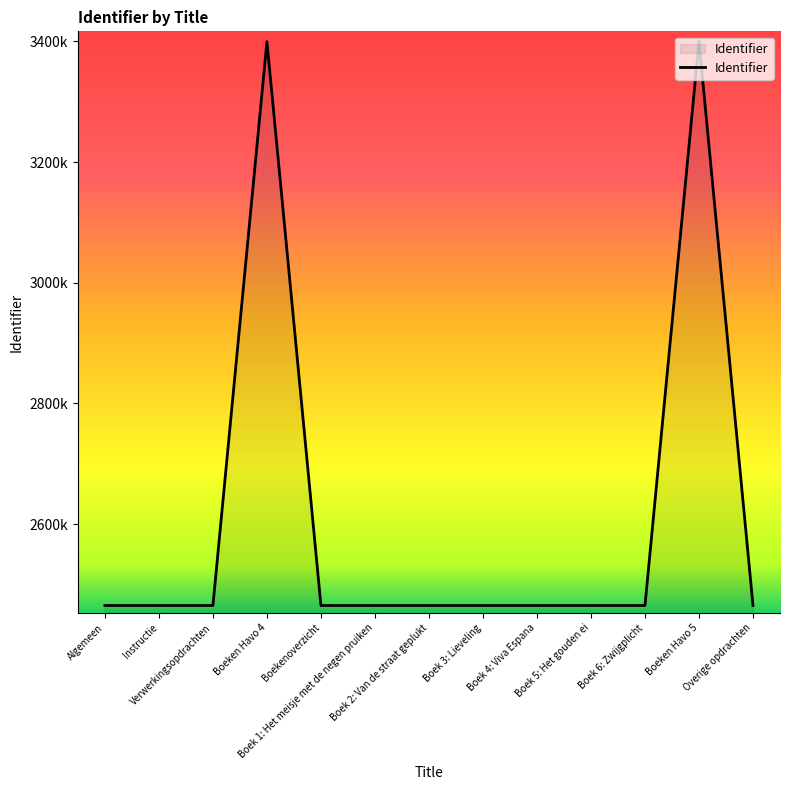

Between Boek 3: Lieveling and Instructie, which is larger?

Boek 3: Lieveling